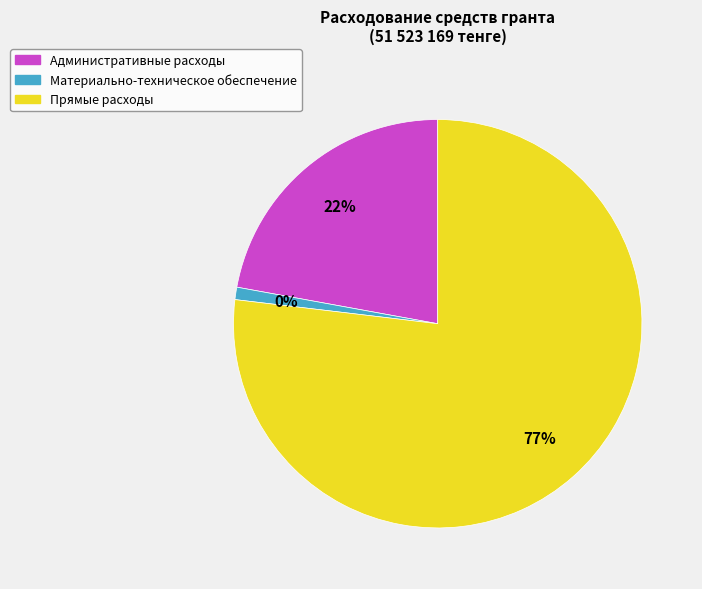

Count the number of slices in the pie.

3